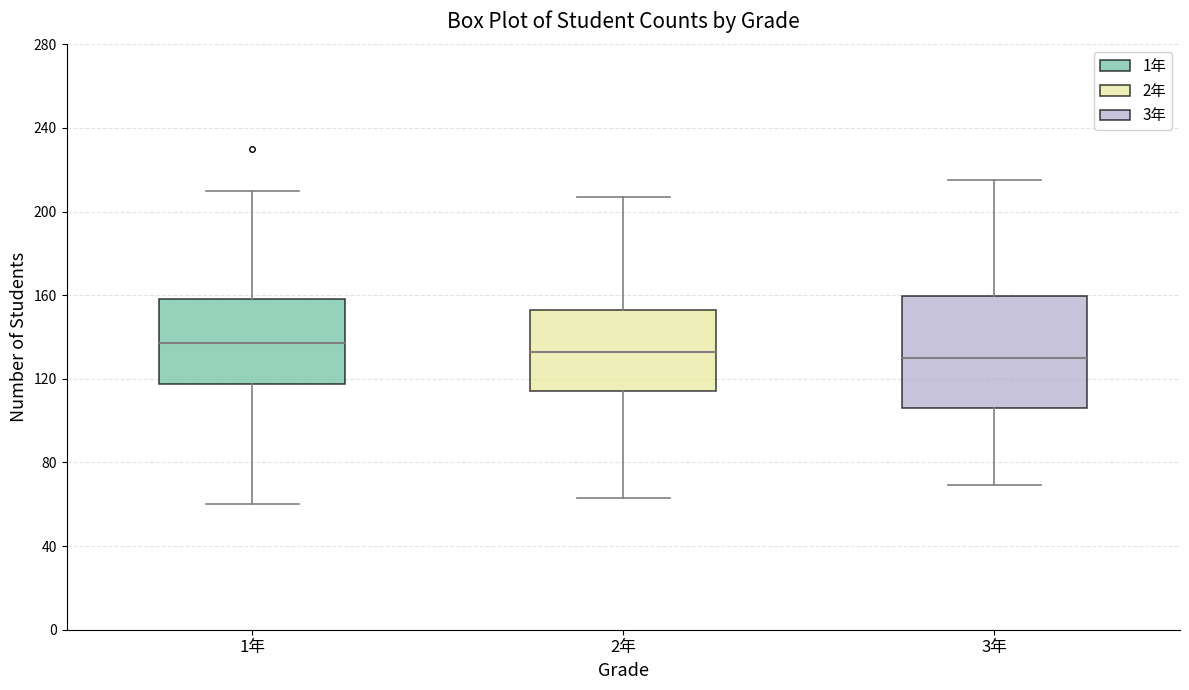

Comparing the boxes themselves (not the whiskers), which one is the tallest?

3年